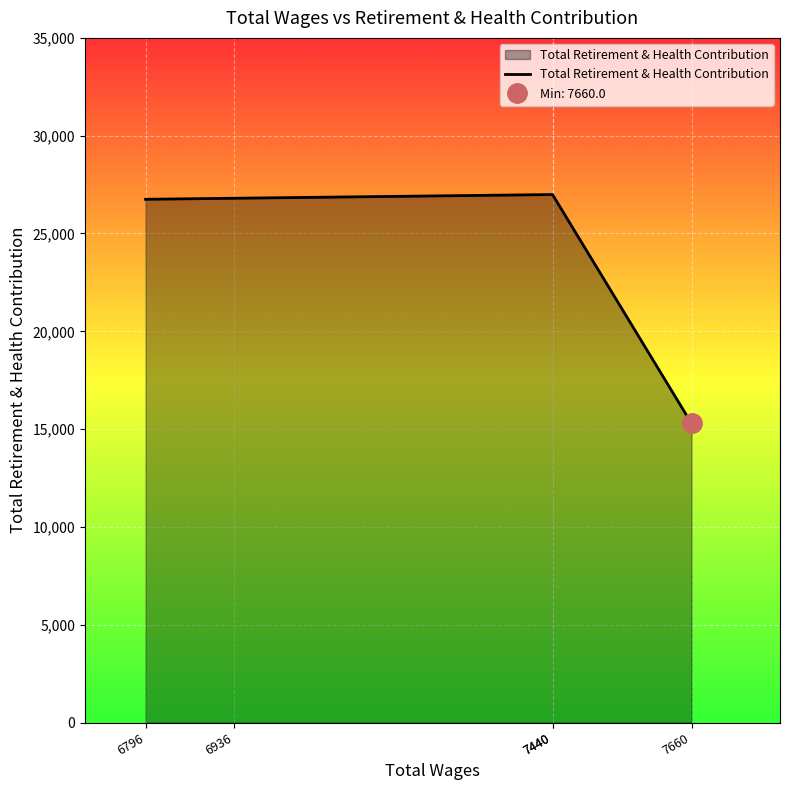

What is the sum of all values?

122823